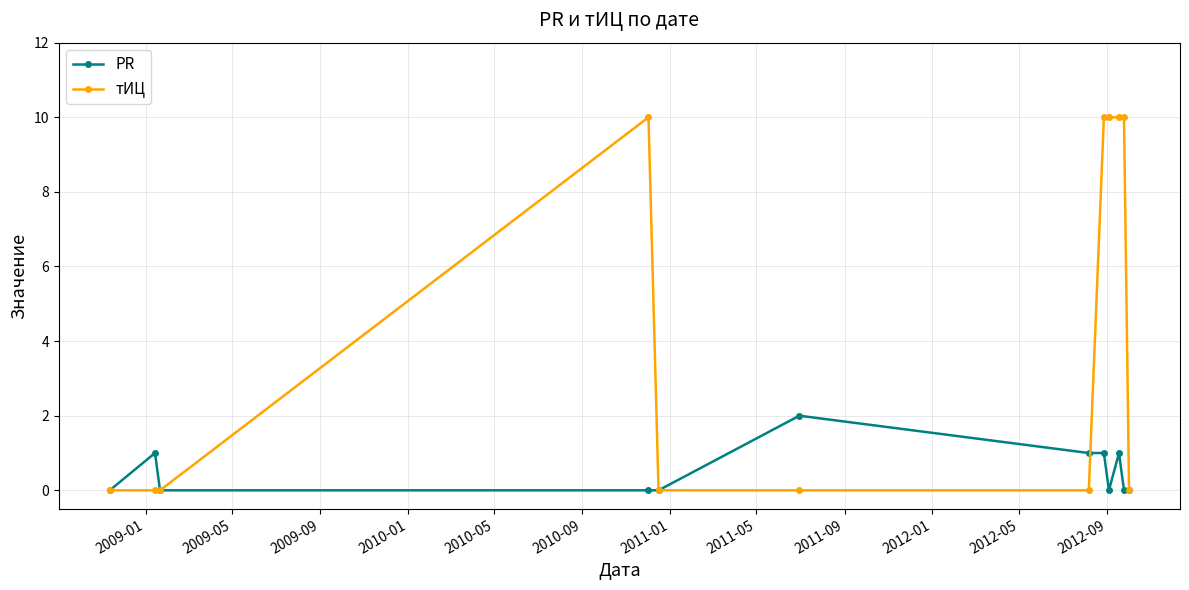

Does the chart display data point markers on the line(s)?

Yes